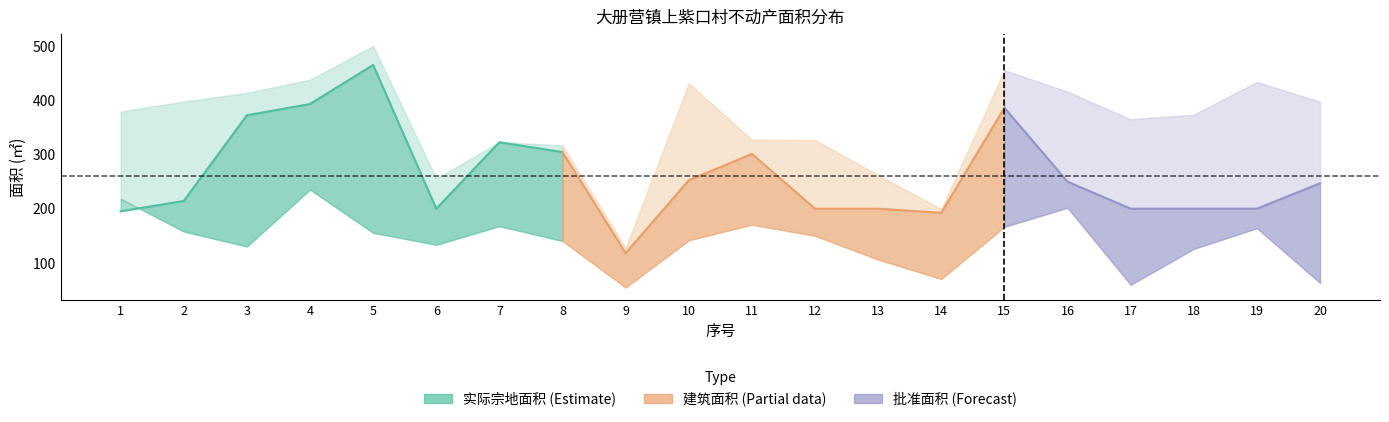

True or false: 批准面积 and 实际宗地面积 cross at least once.

False